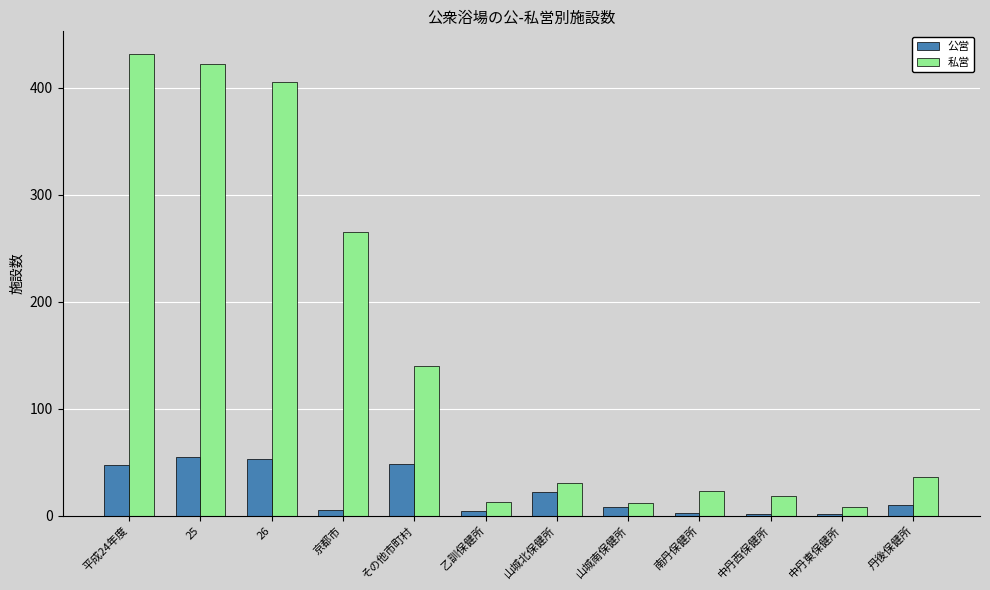

What is the sum of all 公営 values?

256